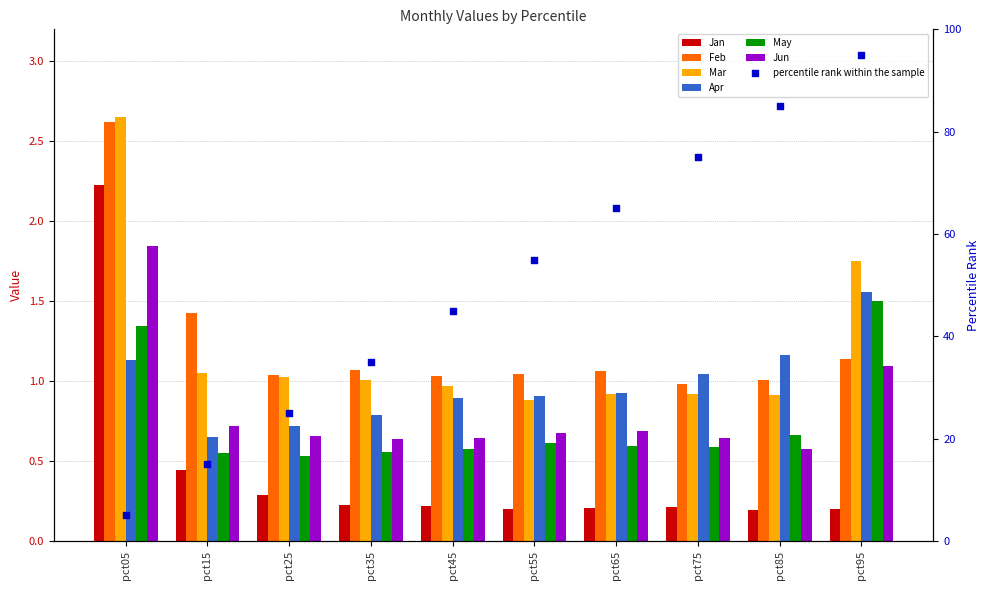

At which category is the sum across all series the highest?

pct05